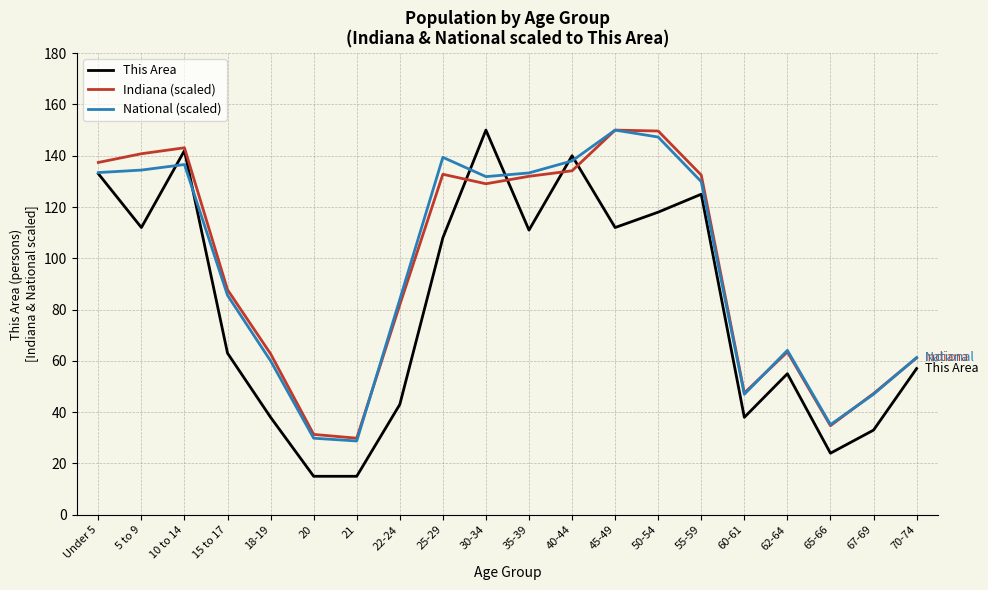

In National (scaled), how many points are higher than both neighbors (excluding endpoints)?

4